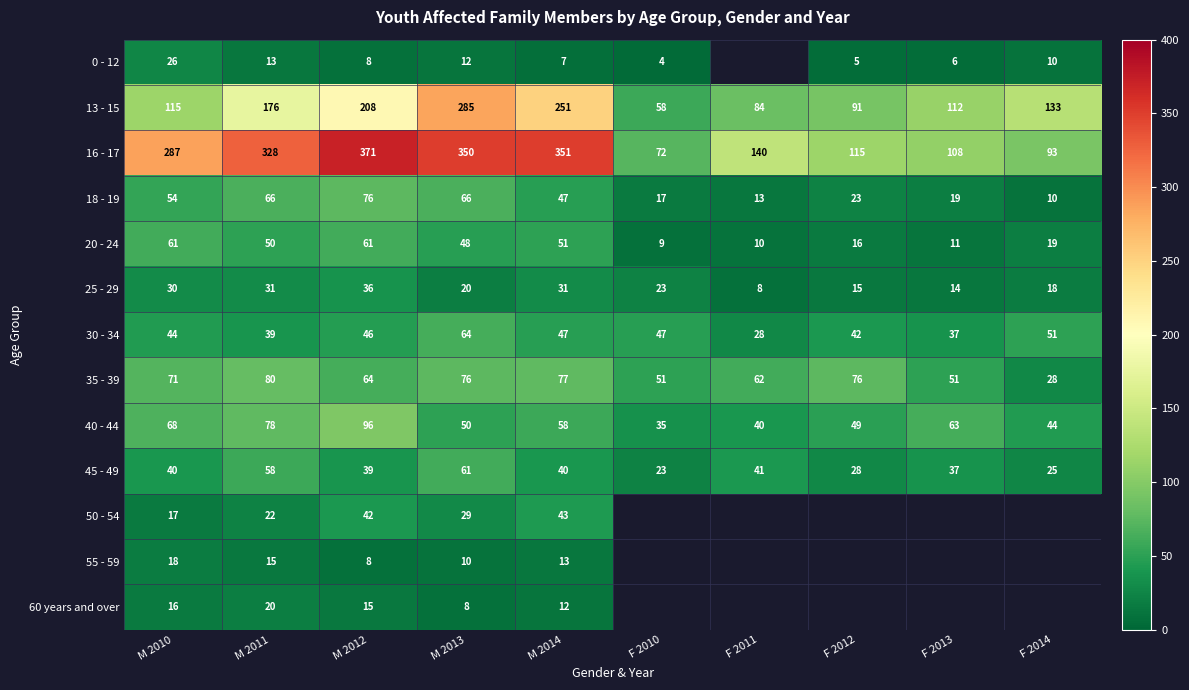

What is the difference between the maximum and minimum values in the 18 - 19 series?

66